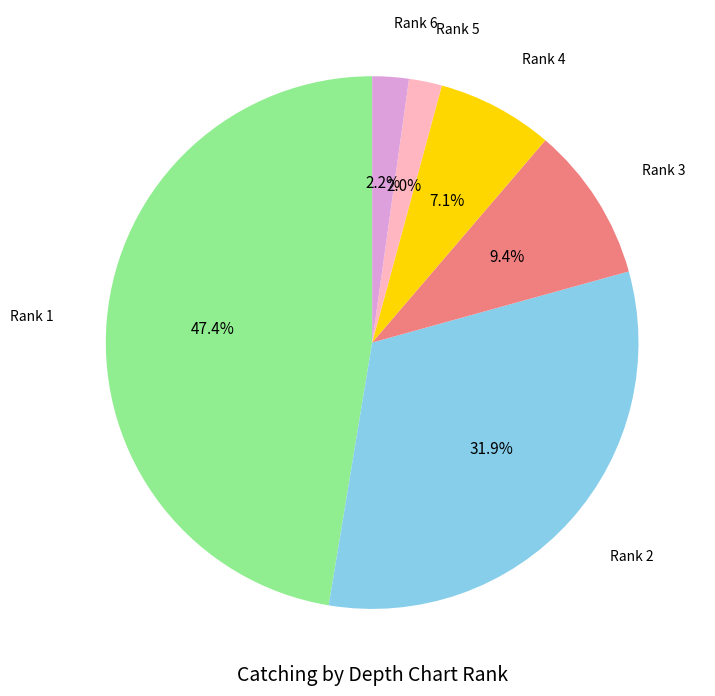

How many segments does this pie chart have?

6